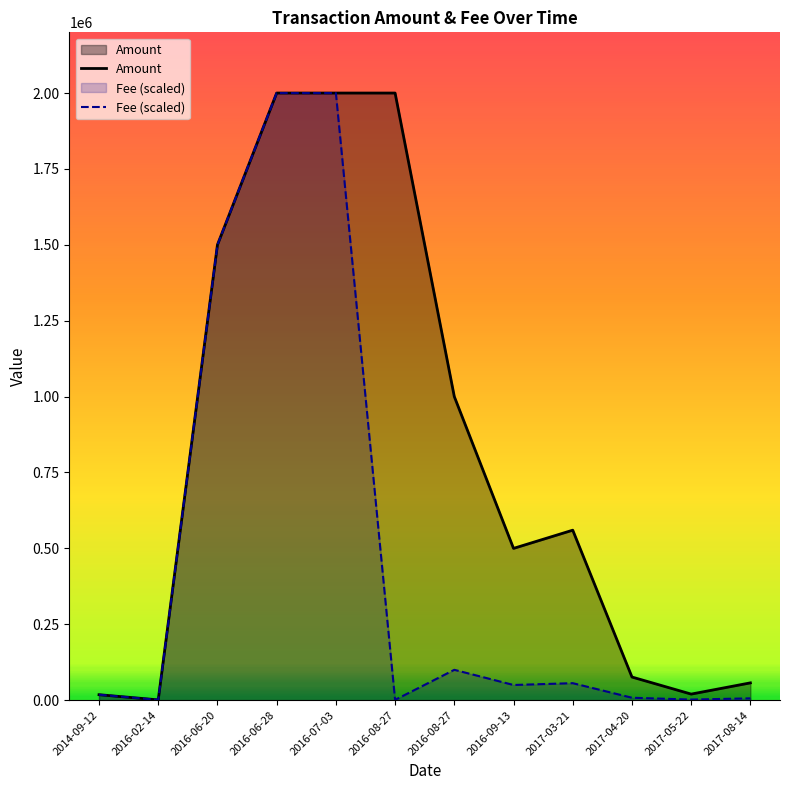

What is the total value across all series at 2016-07-03?

4000000